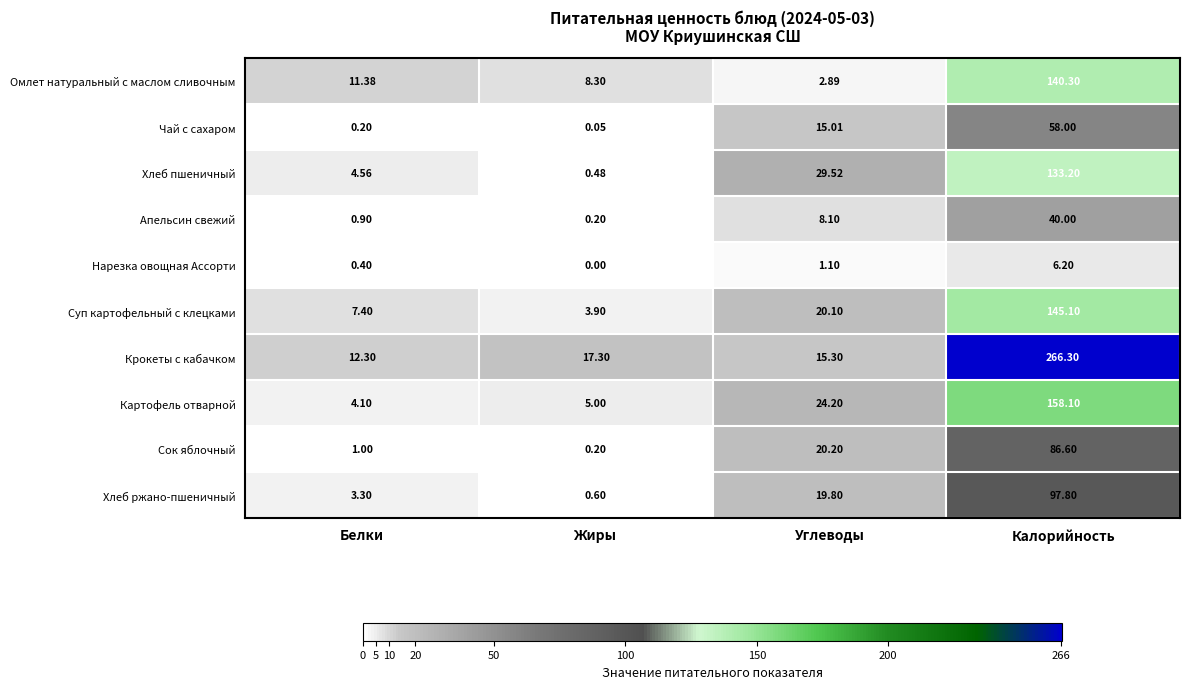

Which series has the widest spread of values?

Крокеты с кабачком